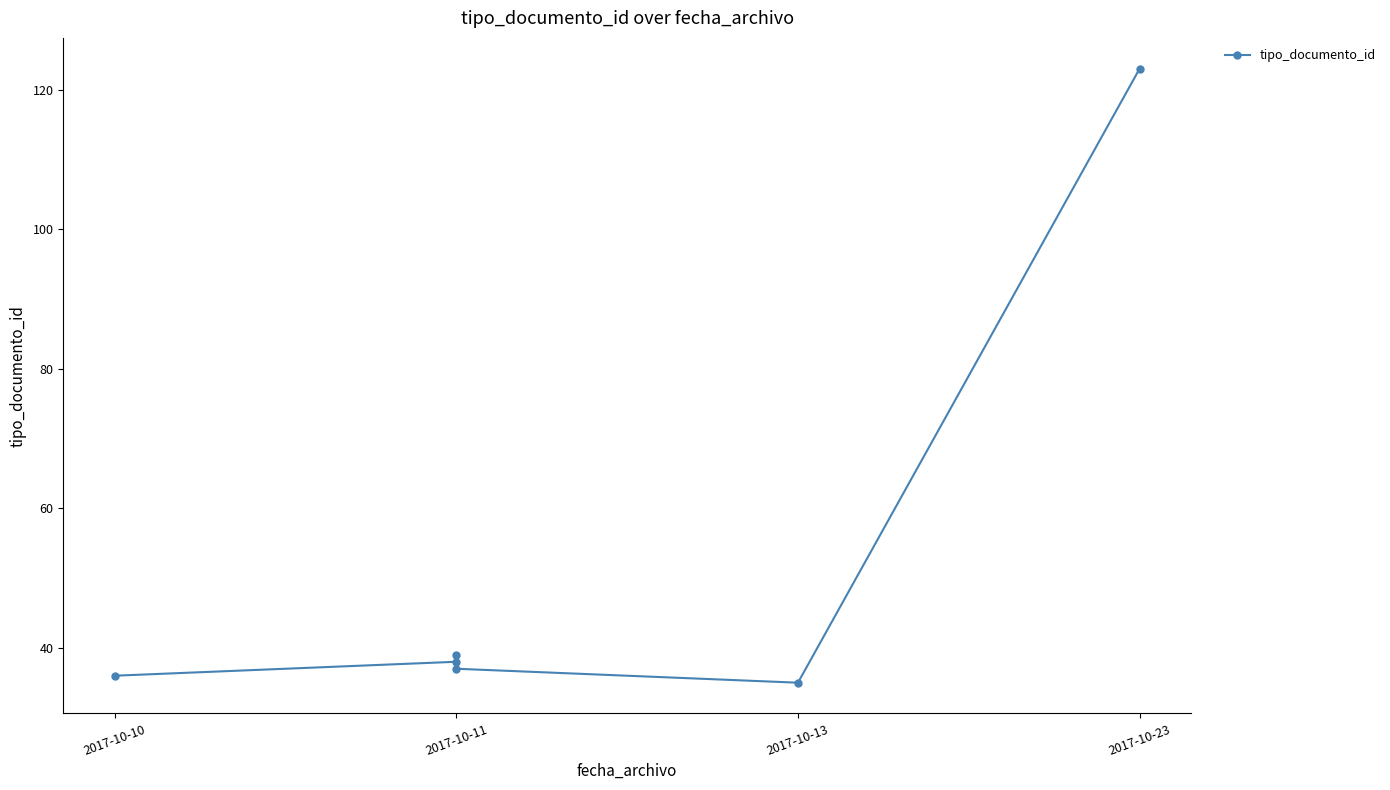

Reading left to right, extract all data points from this chart.

36	38	39	37	35	123